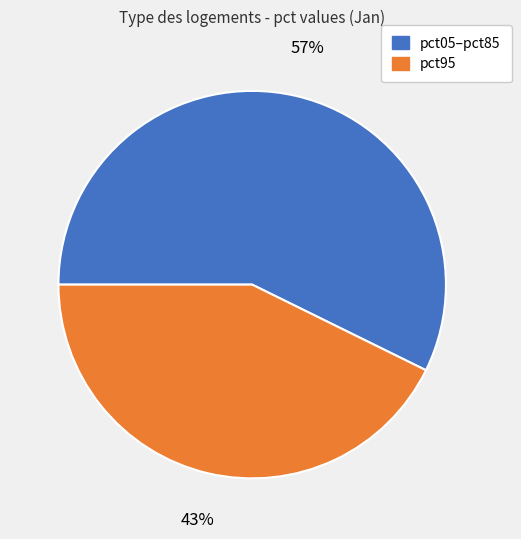

How many segments does this pie chart have?

2